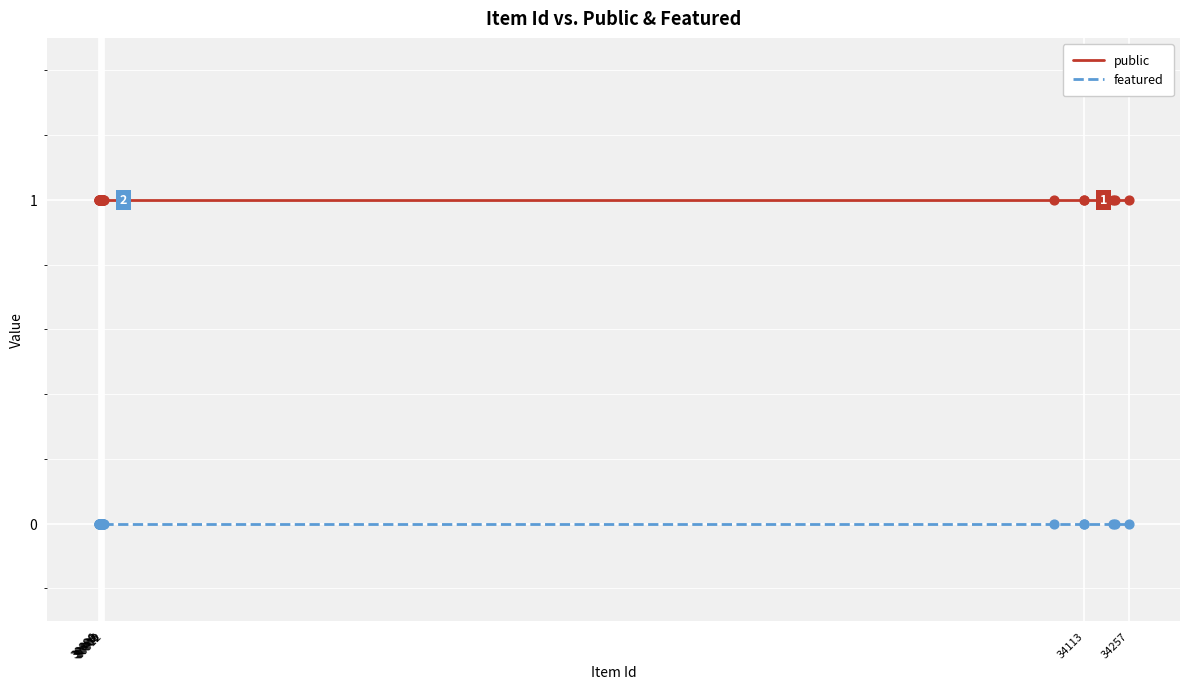

What are all the series names shown in the legend?

public, featured